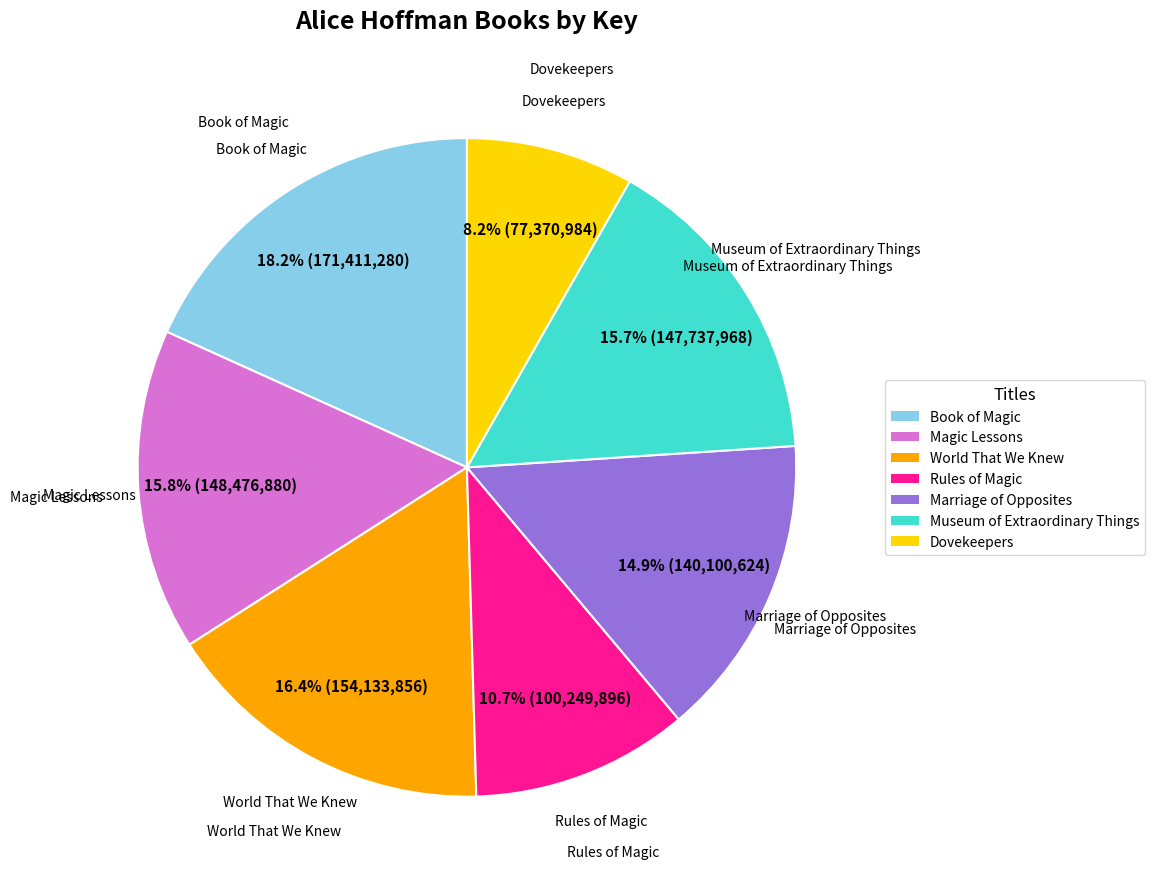

Do World That We Knew and Marriage of Opposites together represent more than half of the pie?

No